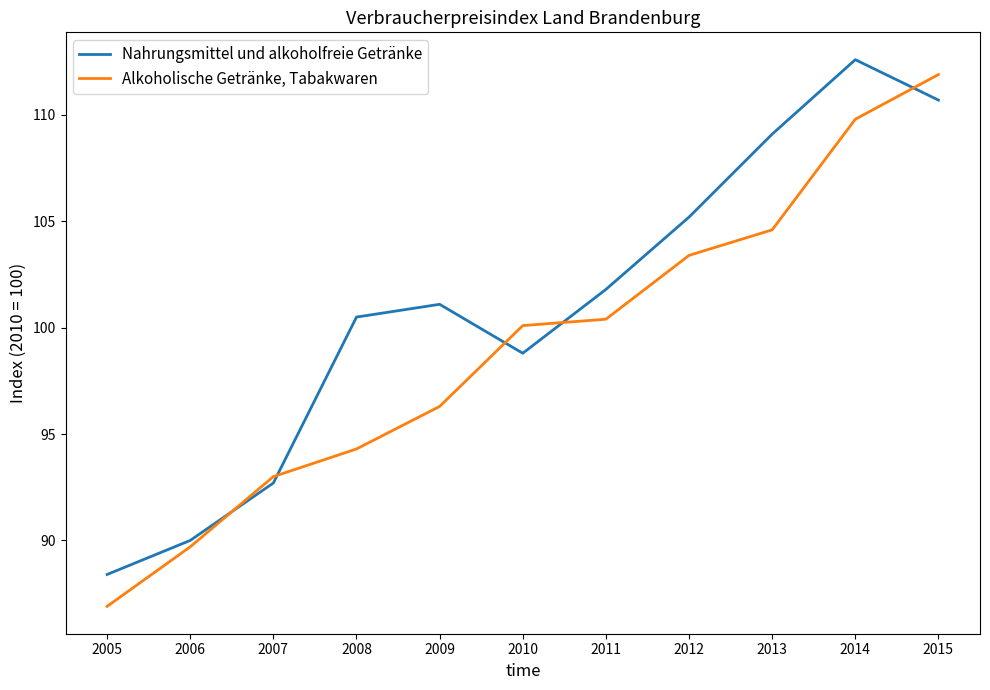

What is the difference between the maximum and minimum values in the Nahrungsmittel und alkoholfreie Getränke series?

24.2